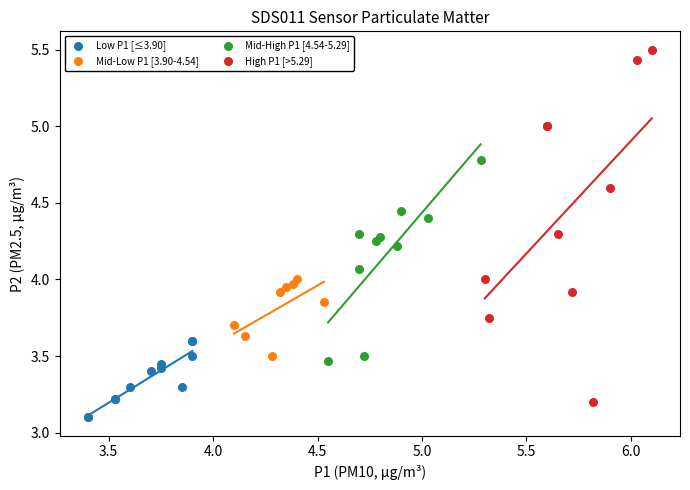

Which series contains the highest Y value?

High P1 [>5.29]